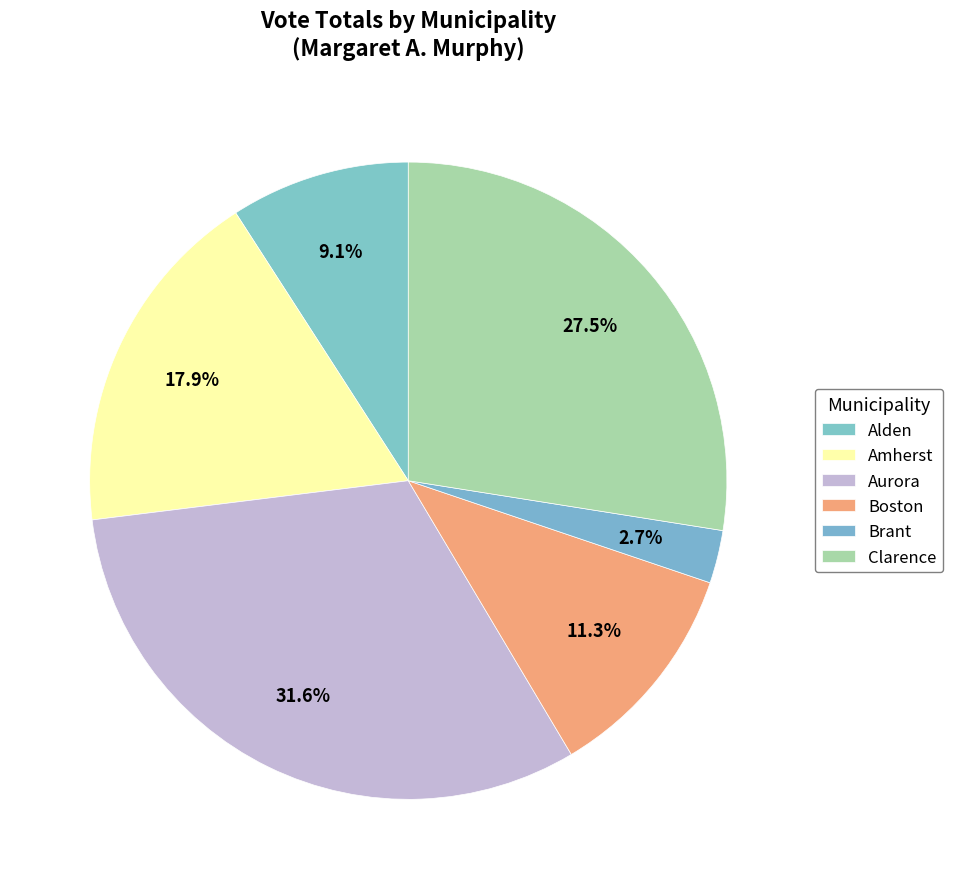

Rank the categories by value from highest to lowest.

Aurora, Clarence, Amherst, Boston, Alden, Brant